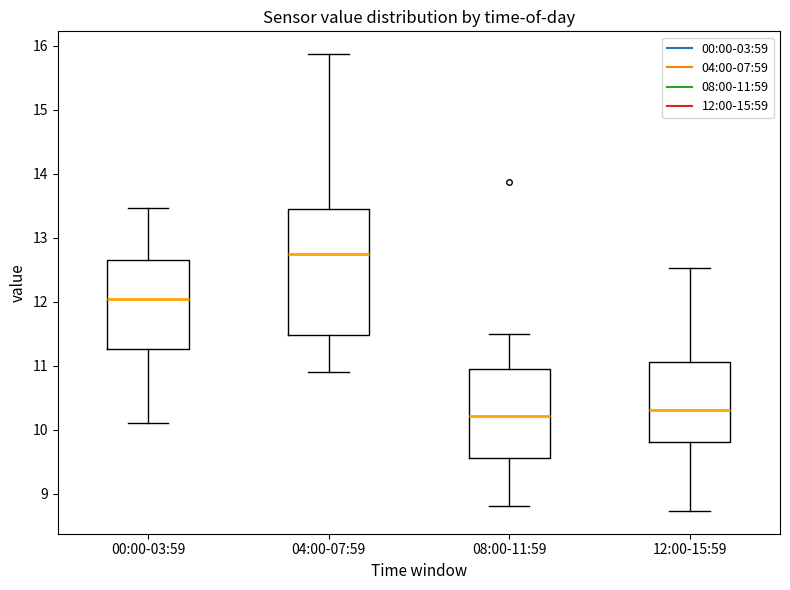

Reading left to right, transcribe this box plot: for each box, give where its median line is, the range the box spans, and where its two whiskers end, as read against the y-axis. The values are not printed on the chart, so give them approximately, as read against the axis.

00:00-03:59: median 12.1, box 11.3 to 12.7, whiskers 10.1 to 13.5
04:00-07:59: median 12.8, box 11.5 to 13.5, whiskers 10.9 to 15.9
08:00-11:59: median 10.2, box 9.6 to 10.9, whiskers 8.8 to 11.5
12:00-15:59: median 10.3, box 9.8 to 11.1, whiskers 8.7 to 12.5